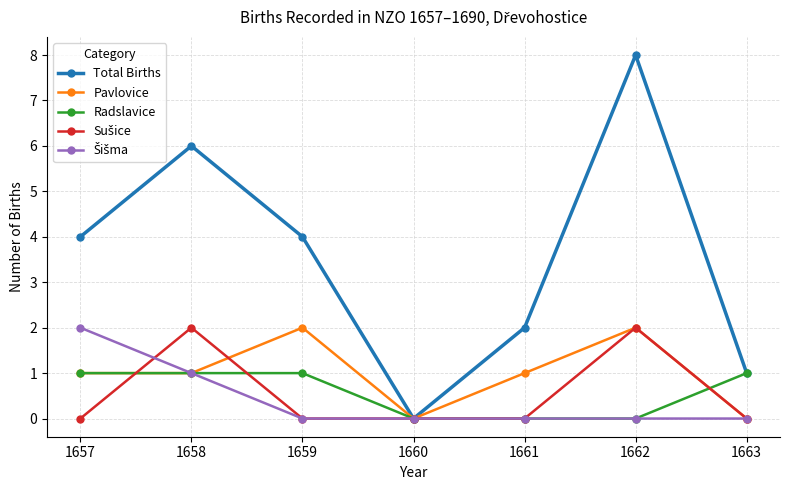

Does the chart have visible grid lines?

Yes